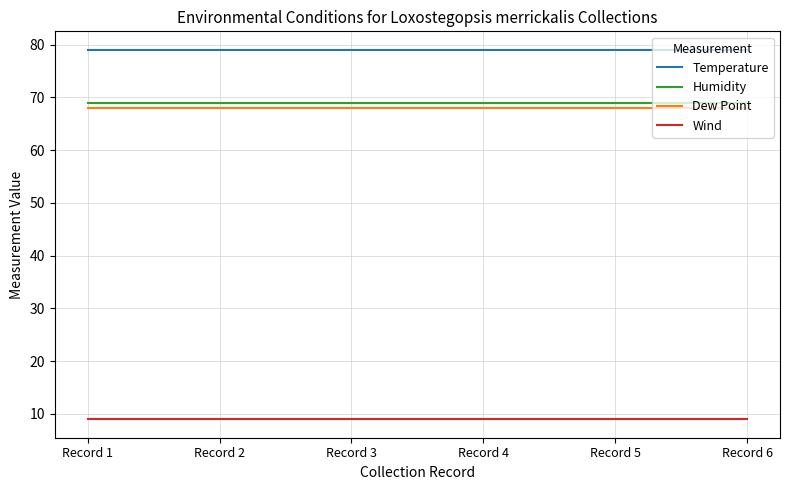

What is the difference between the highest and lowest values at Record 4?

70